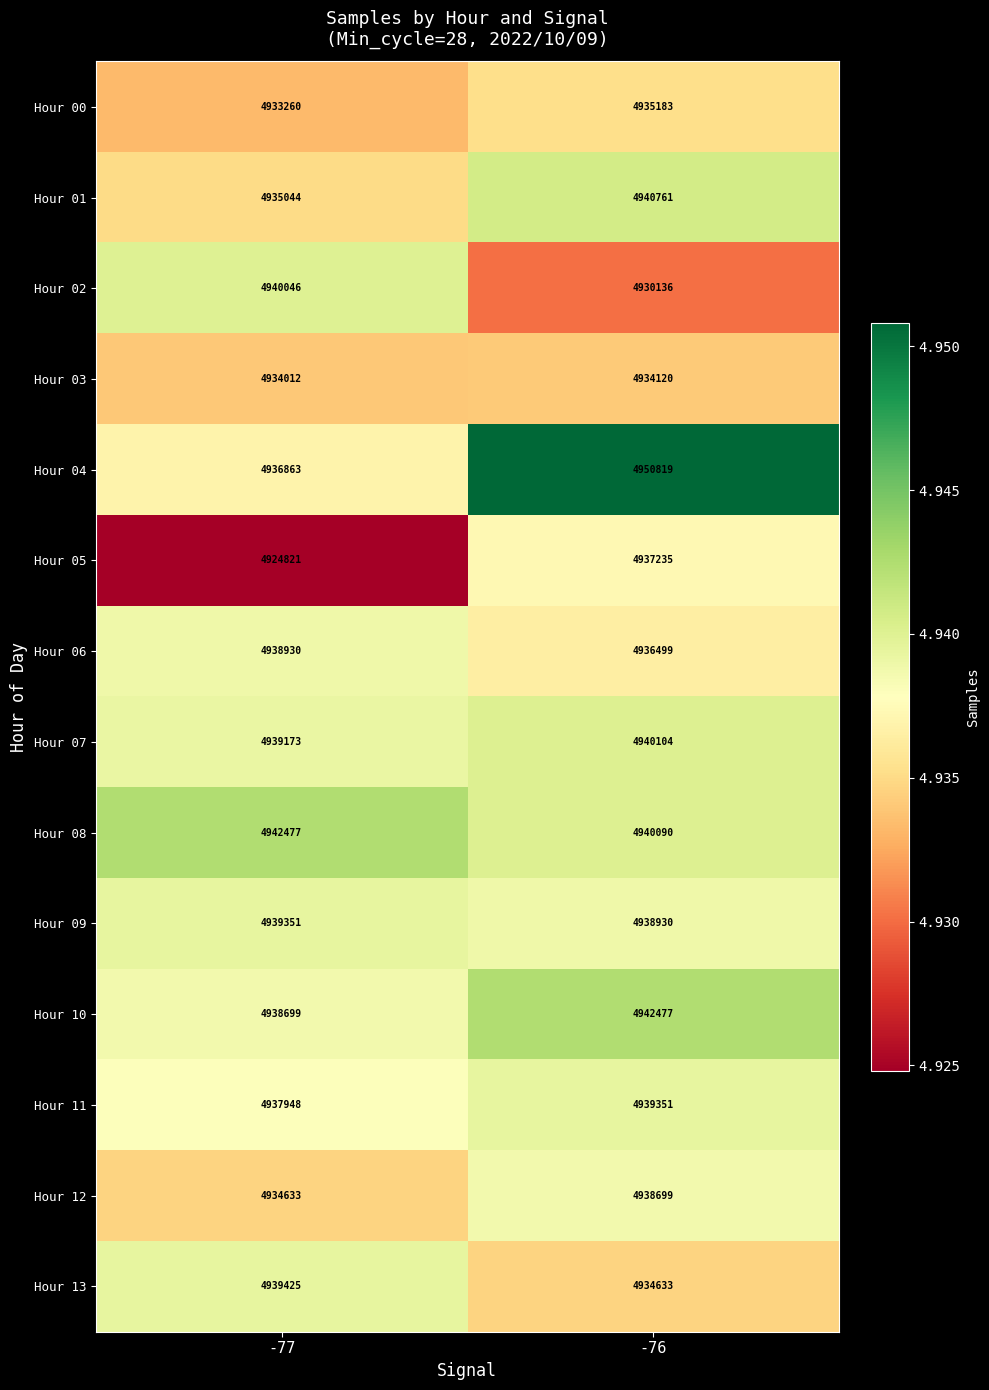

At -76, list the series in order from largest to smallest.

Hour 04, Hour 10, Hour 01, Hour 07, Hour 08, Hour 11, Hour 09, Hour 12, Hour 05, Hour 06, Hour 00, Hour 13, Hour 03, Hour 02